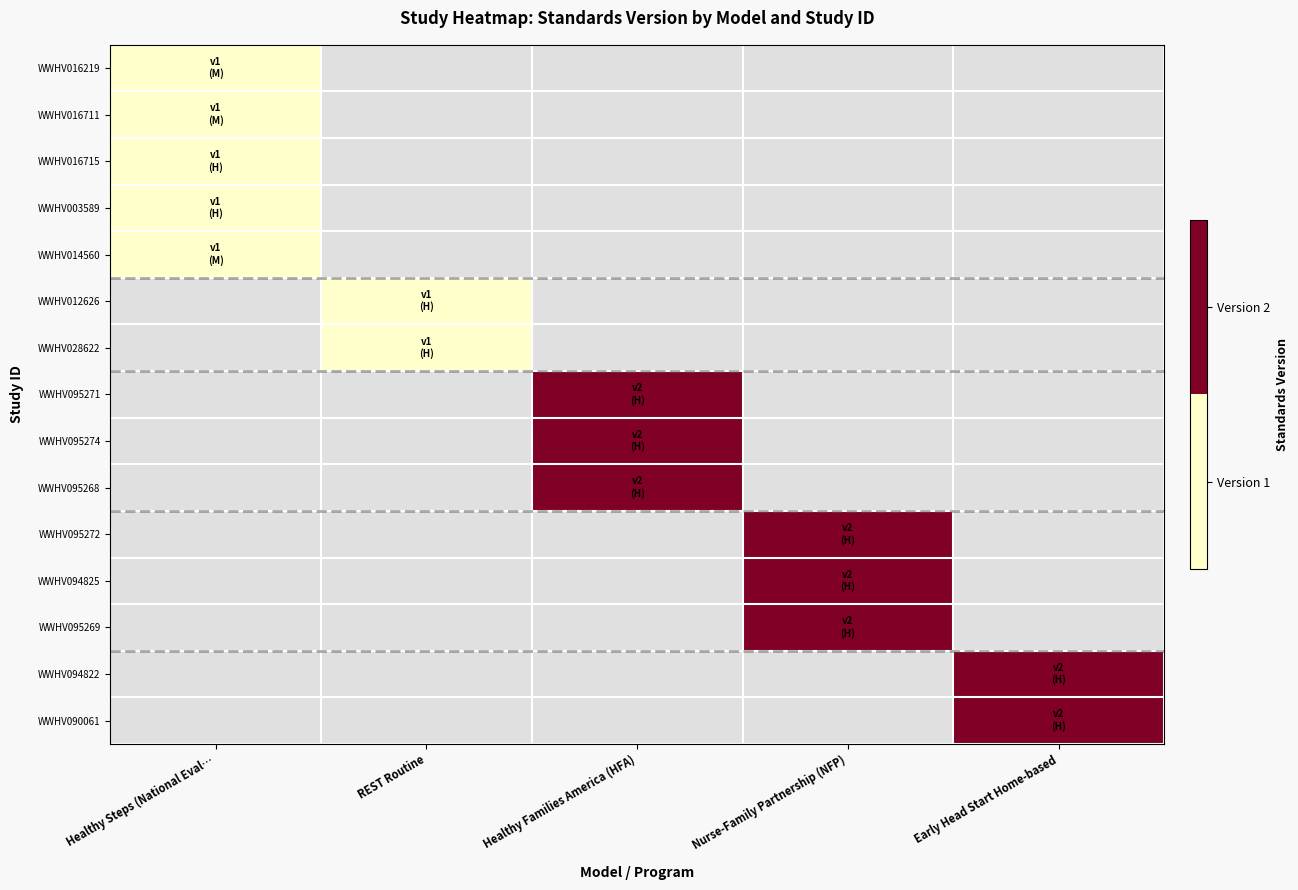

What value does the WWHV095268 series have at Healthy Families America (HFA)?

2.0